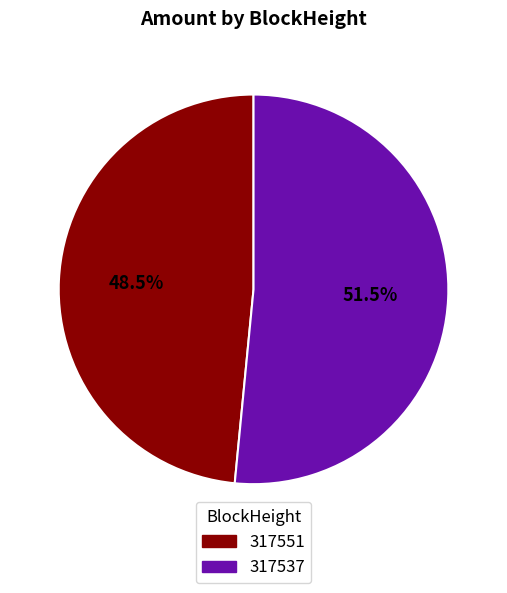

Does any single category account for the majority?

Yes